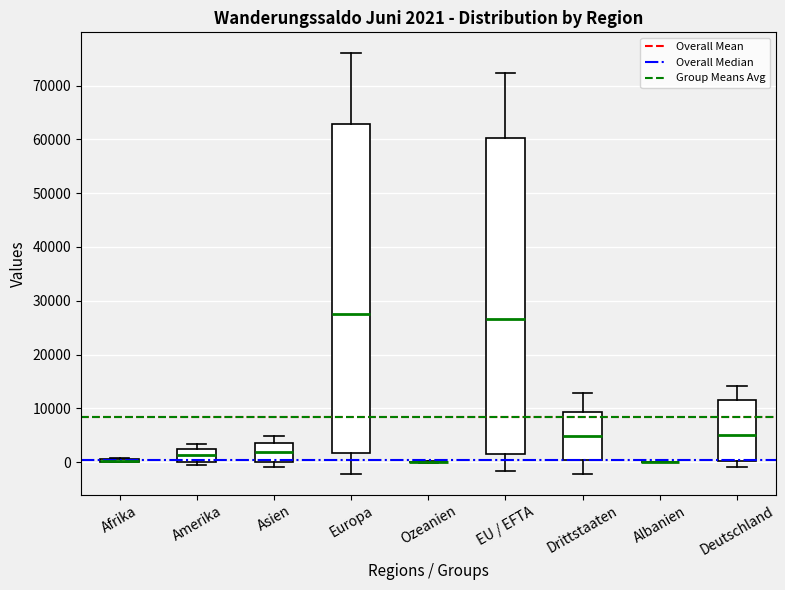

Comparing the boxes themselves (not the whiskers), which one is the tallest?

Europa